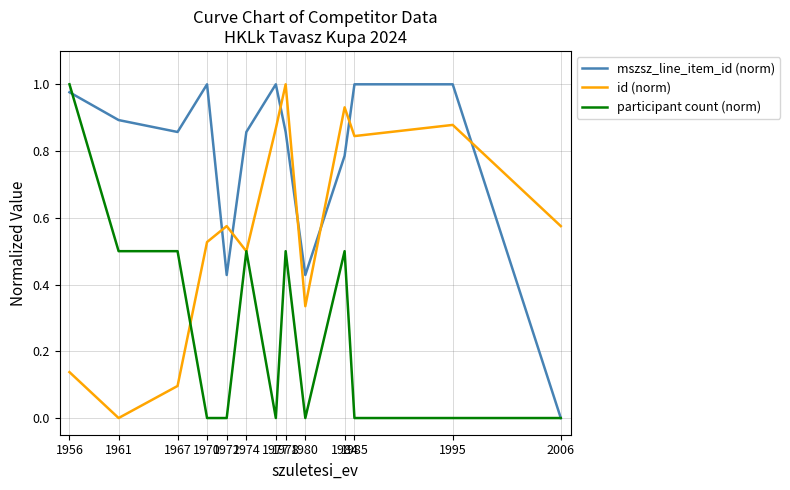

Which series has the largest total across all categories?

mszsz_line_item_id (norm)